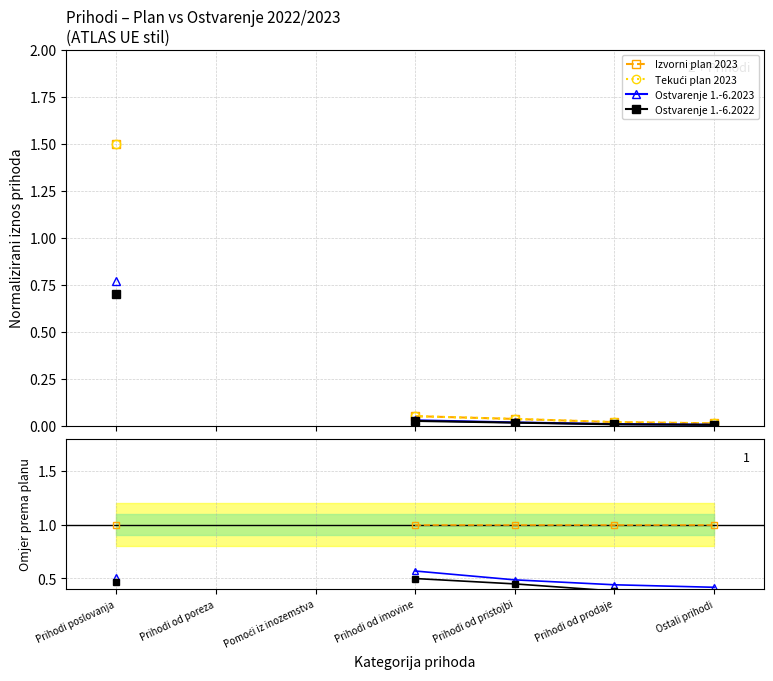

True or false: Ostvarenje 1.-6.2022 and Tekući plan 2023 cross at least once.

False